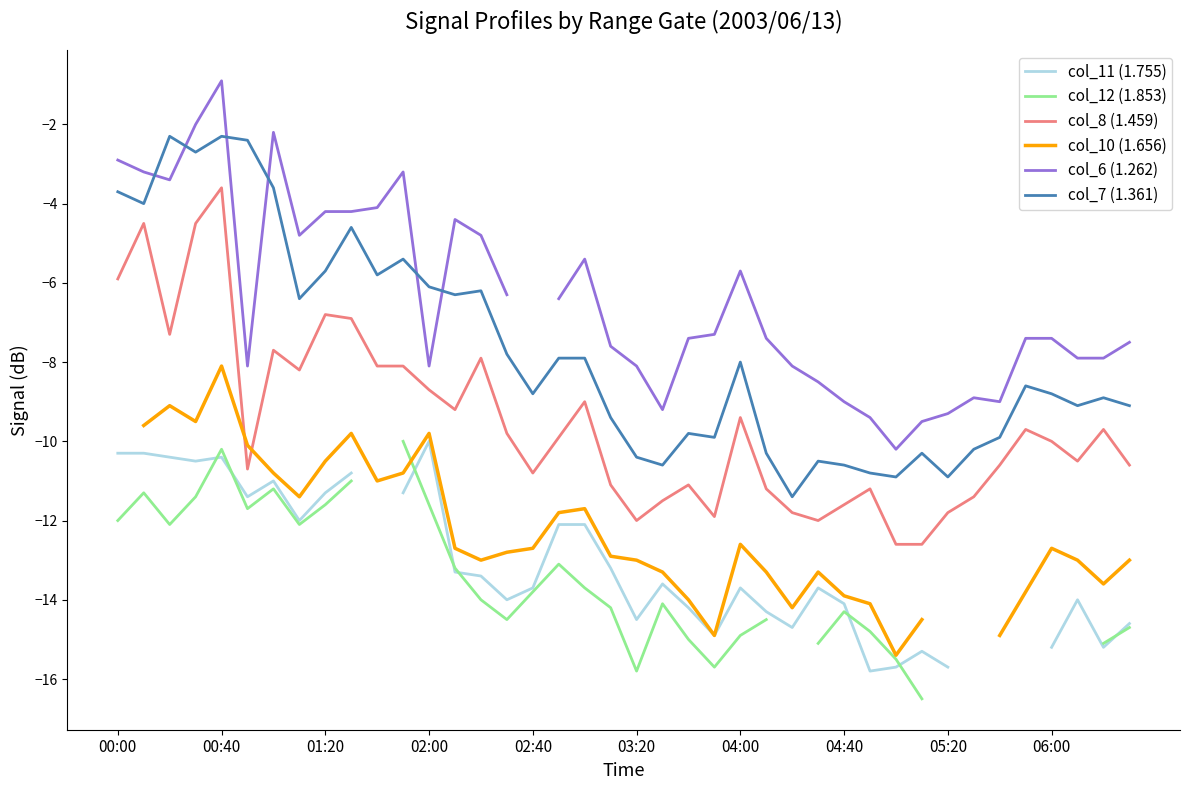

Where is col_8 (1.459) nearest to the value -8?

10